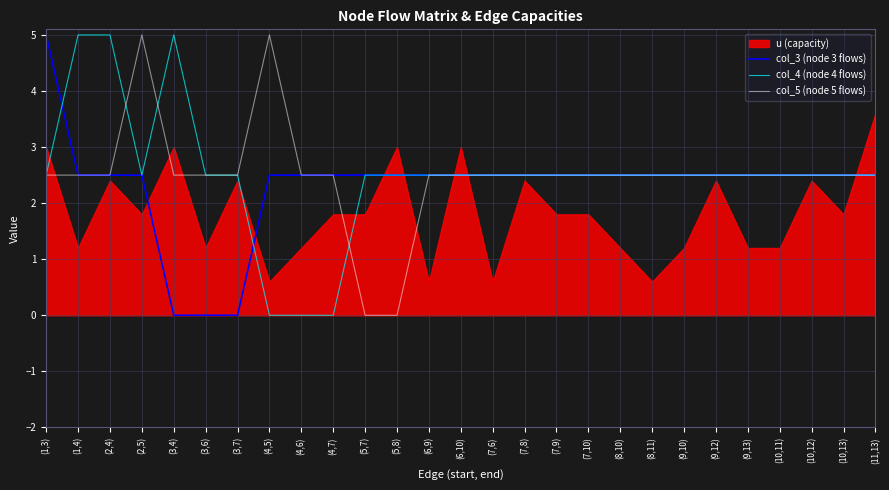

How many values in col_4 (node 4 flows) are above zero?

24